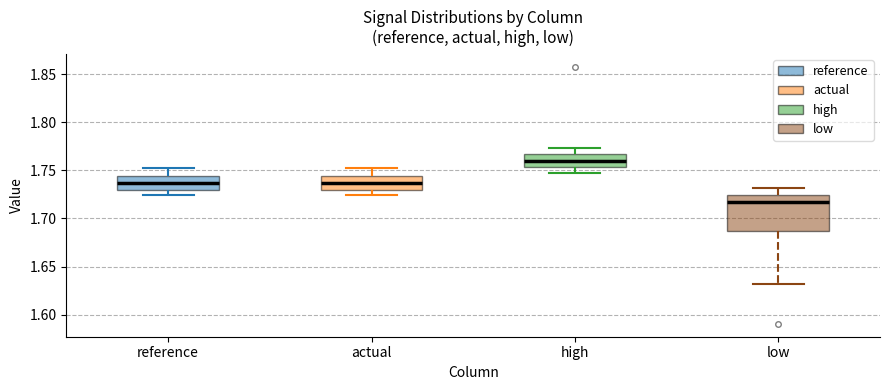

Reading left to right, read every box against the y-axis: the position of its median line, the range the box covers, and the ends of its whiskers. The values are not printed on the chart, so give them approximately, as read against the axis.

reference: median 1.735, box 1.730 to 1.745, whiskers 1.725 to 1.750
actual: median 1.735, box 1.730 to 1.745, whiskers 1.725 to 1.750
high: median 1.760, box 1.755 to 1.765, whiskers 1.745 to 1.775
low: median 1.715, box 1.685 to 1.725, whiskers 1.630 to 1.730